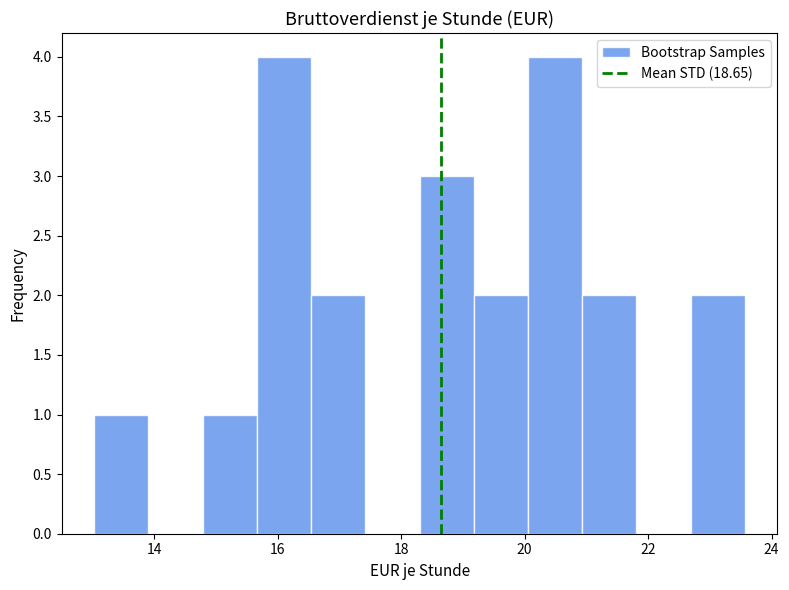

How tall is the bar that spans 21.0 to 21.8 on the x-axis? Neither the bar edges nor the heights are printed on the chart, so give them approximately, as read against the axes.

2